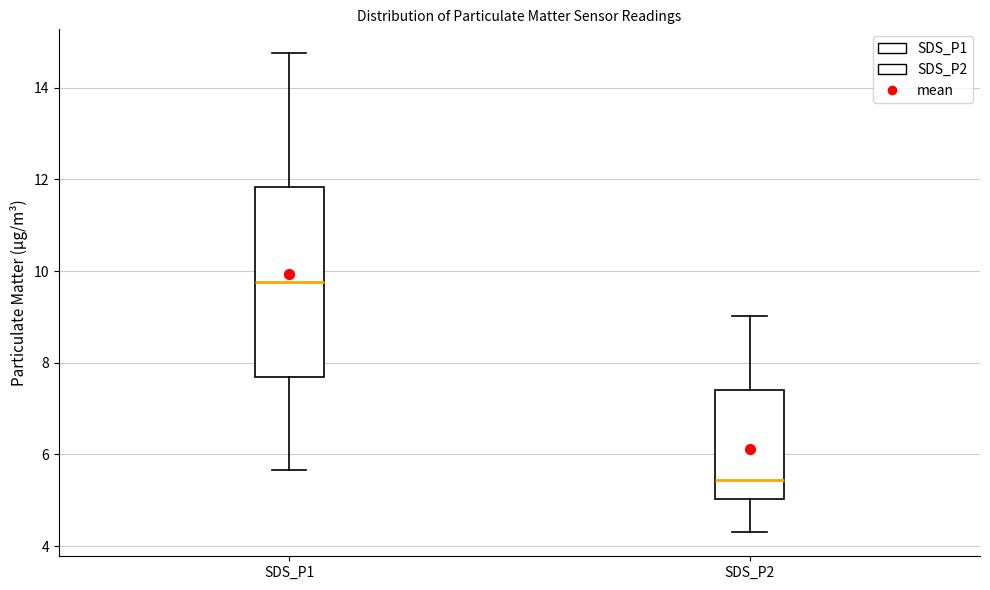

Reading left to right, transcribe this box plot: for each box, give where its median line is, the range the box spans, and where its two whiskers end, as read against the y-axis. The values are not printed on the chart, so give them approximately, as read against the axis.

SDS_P1: median 9.8, box 7.6 to 11.8, whiskers 5.6 to 14.8
SDS_P2: median 5.4, box 5.0 to 7.4, whiskers 4.4 to 9.0